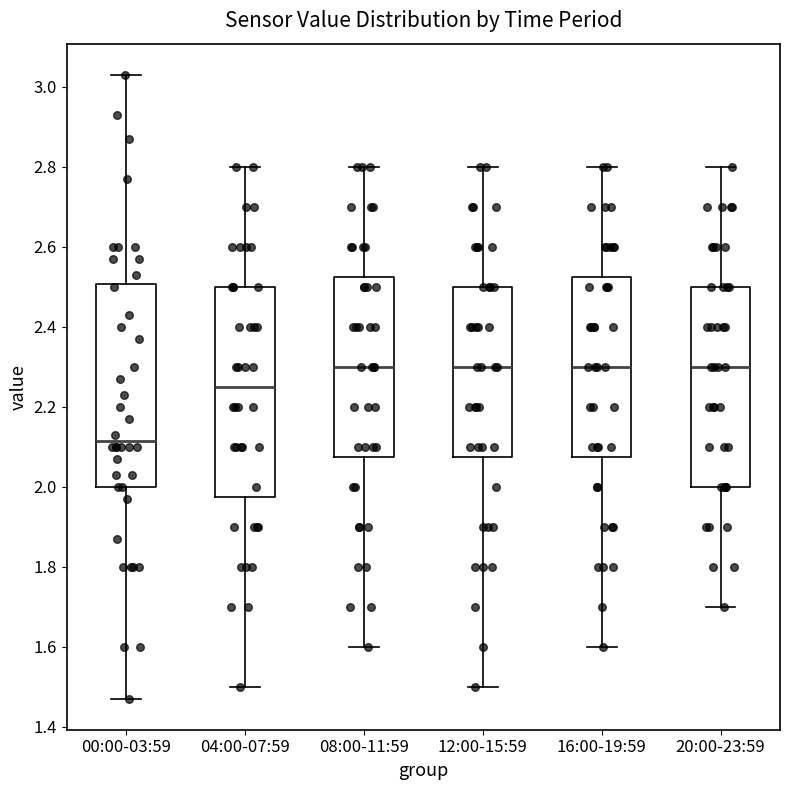

Reading left to right, read every box against the y-axis: the position of its median line, the range the box covers, and the ends of its whiskers. The values are not printed on the chart, so give them approximately, as read against the axis.

00:00-03:59: median 2.12, box 2.00 to 2.50, whiskers 1.48 to 3.04
04:00-07:59: median 2.26, box 1.98 to 2.50, whiskers 1.50 to 2.80
08:00-11:59: median 2.30, box 2.08 to 2.52, whiskers 1.60 to 2.80
12:00-15:59: median 2.30, box 2.08 to 2.50, whiskers 1.50 to 2.80
16:00-19:59: median 2.30, box 2.08 to 2.52, whiskers 1.60 to 2.80
20:00-23:59: median 2.30, box 2.00 to 2.50, whiskers 1.70 to 2.80